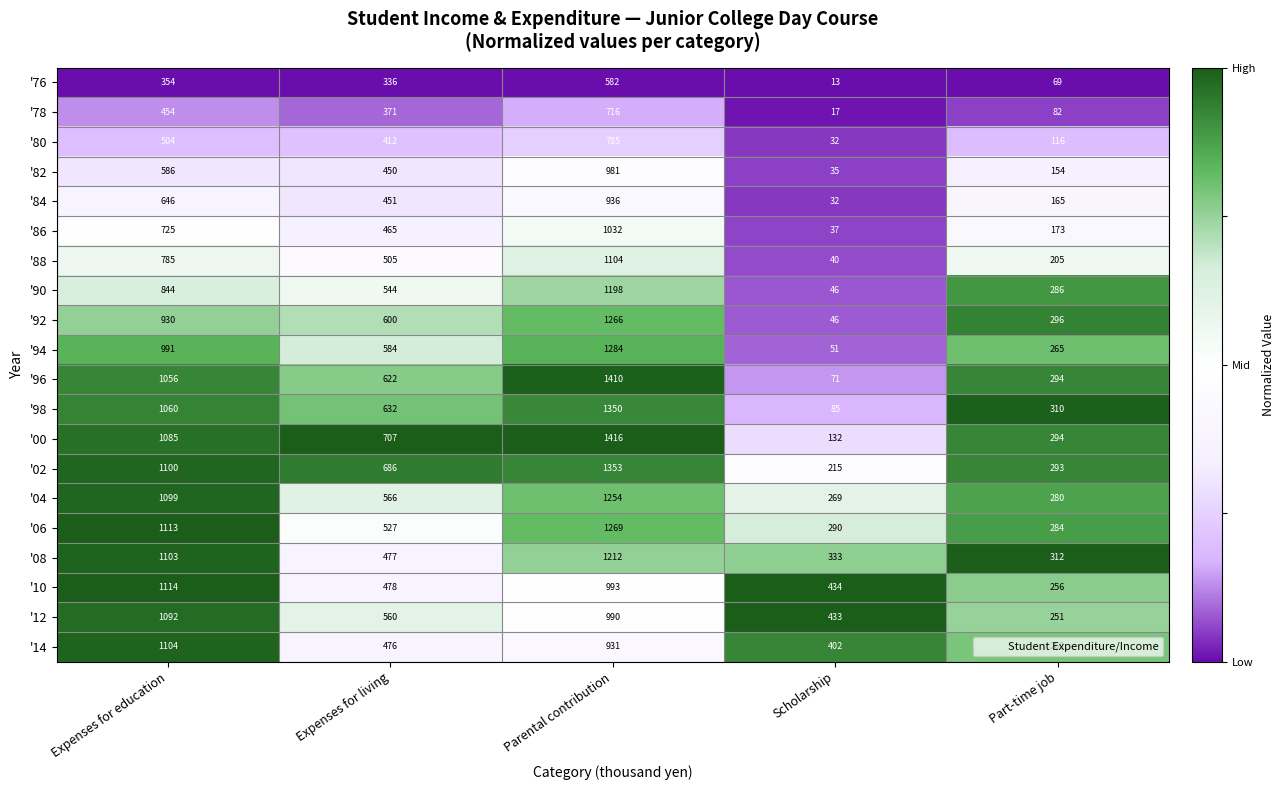

What is the maximum value shown in the chart?

1416